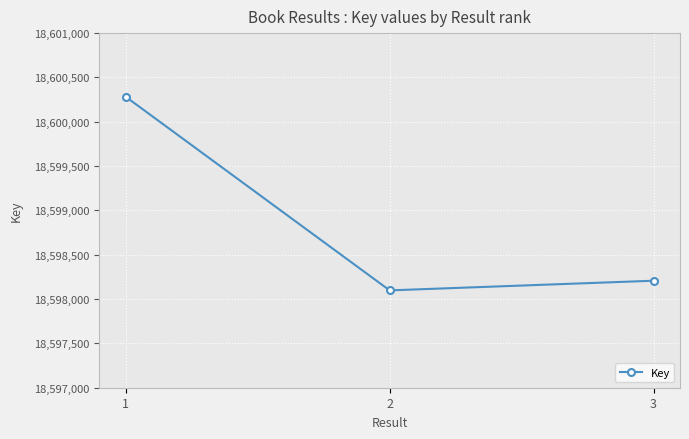

Reading left to right, extract all data points from this chart.

18600282	18598098	18598207